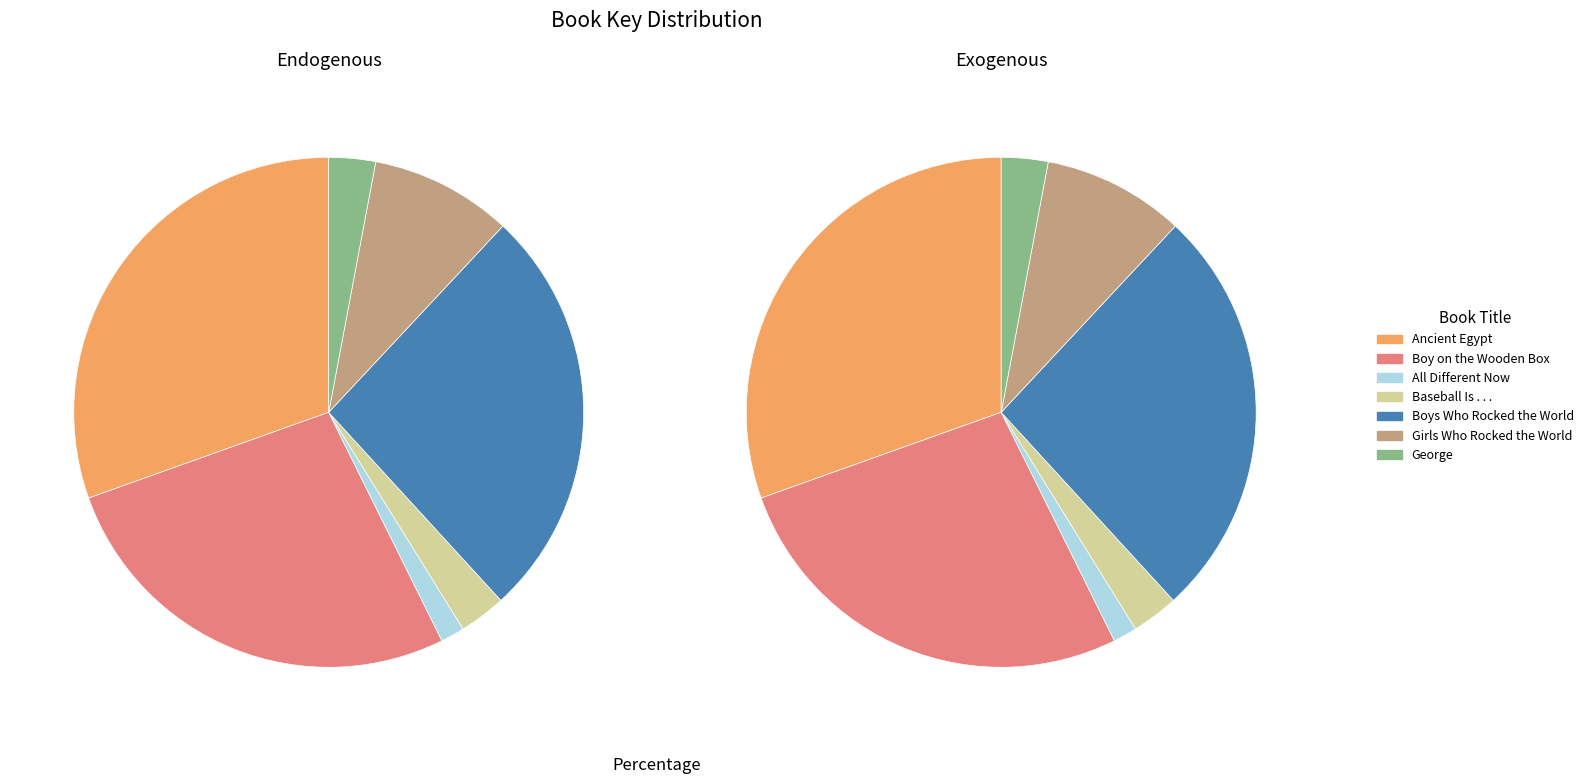

What is the change in value from Boy on the Wooden Box to Girls Who Rocked the World?

-274084621